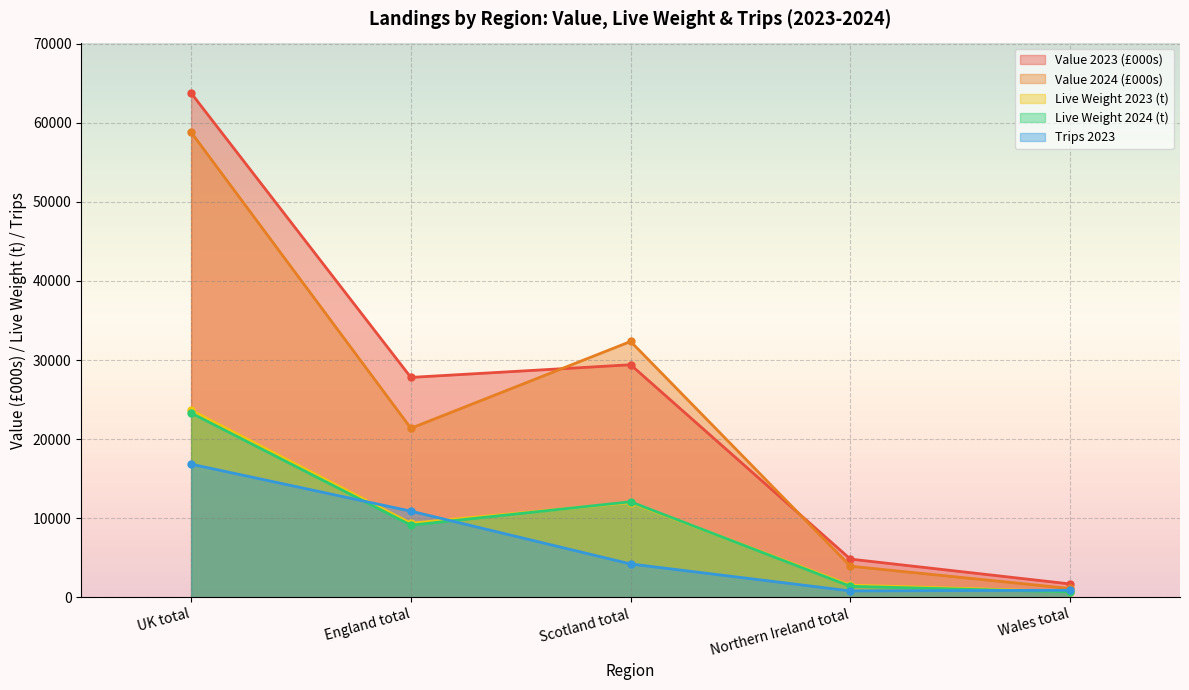

List the labels in order of Live Weight 2023 (t) value, largest first.

UK total, Scotland total, England total, Northern Ireland total, Wales total